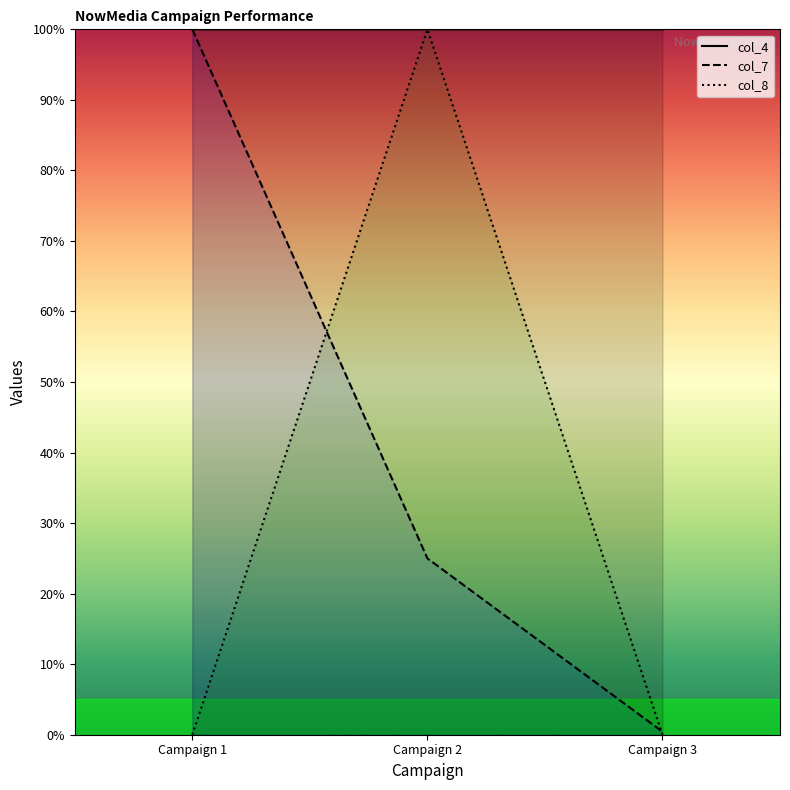

Rank the categories by col_7 value from lowest to highest.

Campaign 3, Campaign 2, Campaign 1